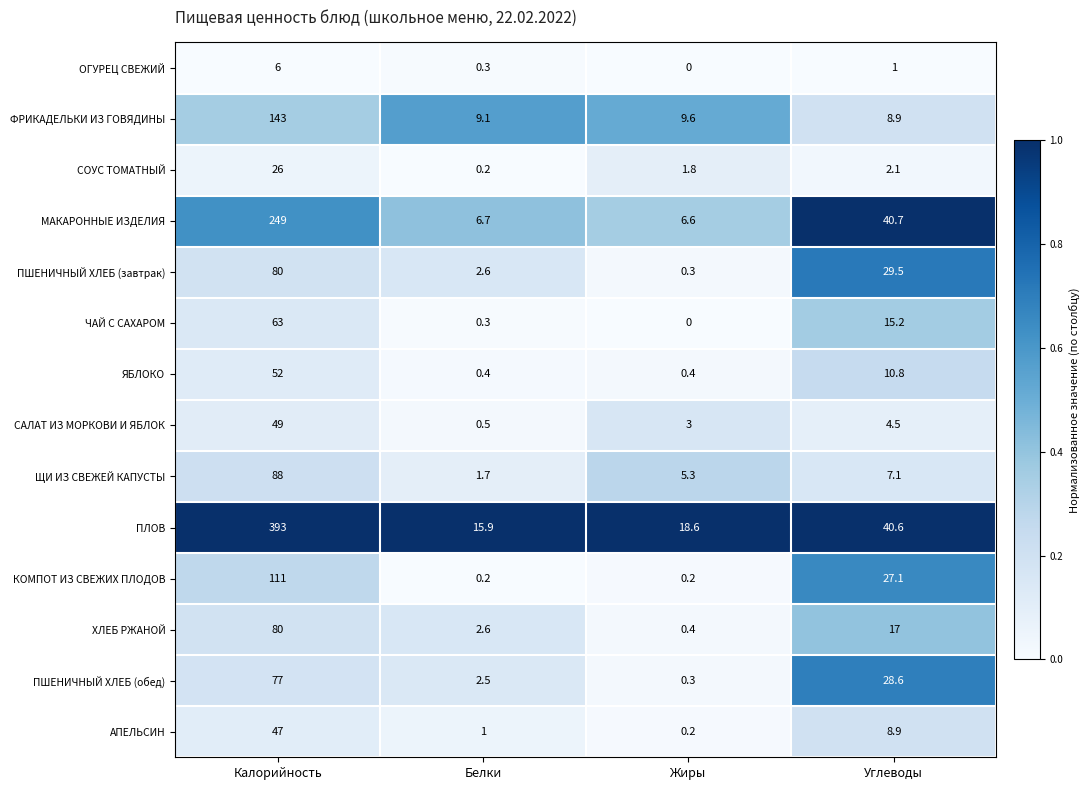

Is it true that ФРИКАДЕЛЬКИ ИЗ ГОВЯДИНЫ equals 143.0 at Калорийность?

True